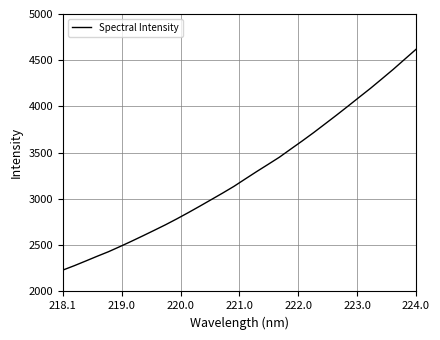

What is the maximum value shown in the chart?

4618.0